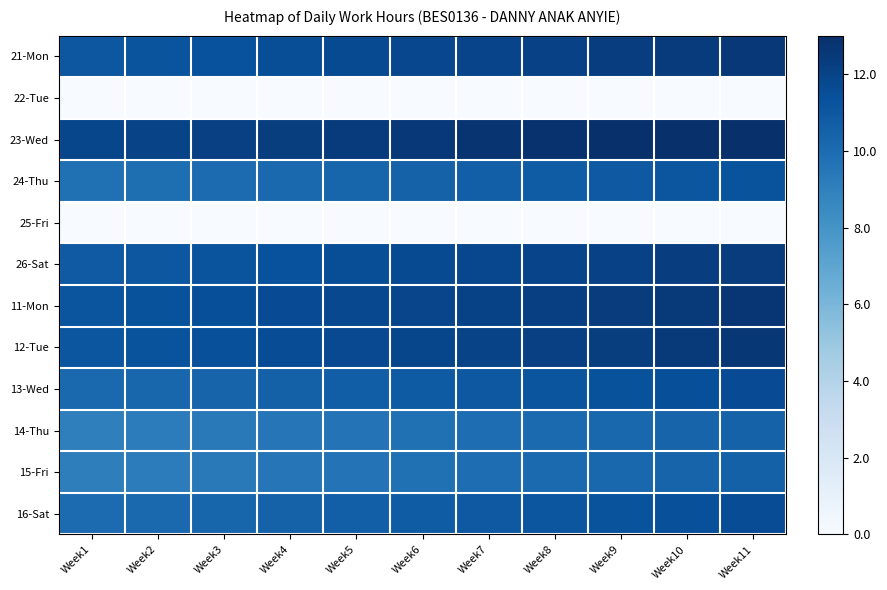

Reading left to right, transcribe all the data shown in this chart.

21-Mon: Week1=11.1	Week2=11.2	Week3=11.4	Week4=11.5	Week5=11.7	Week6=11.8	Week7=12.0	Week8=12.1	Week9=12.2	Week10=12.4	Week11=12.6
22-Tue: Week1=0.0	Week2=0.0	Week3=0.0	Week4=0.0	Week5=0.0	Week6=0.0	Week7=0.0	Week8=0.0	Week9=0.0	Week10=0.0	Week11=0.0
23-Wed: Week1=11.8	Week2=12.0	Week3=12.1	Week4=12.3	Week5=12.4	Week6=12.6	Week7=12.7	Week8=12.9	Week9=13.0	Week10=13.2	Week11=13.3
24-Thu: Week1=9.8	Week2=9.9	Week3=10.1	Week4=10.2	Week5=10.3	Week6=10.5	Week7=10.7	Week8=10.8	Week9=10.9	Week10=11.1	Week11=11.2
25-Fri: Week1=0.0	Week2=0.0	Week3=0.0	Week4=0.0	Week5=0.0	Week6=0.0	Week7=0.0	Week8=0.0	Week9=0.0	Week10=0.0	Week11=0.0
26-Sat: Week1=10.9	Week2=11.0	Week3=11.2	Week4=11.3	Week5=11.5	Week6=11.6	Week7=11.8	Week8=11.9	Week9=12.1	Week10=12.2	Week11=12.4
11-Mon: Week1=11.2	Week2=11.3	Week3=11.5	Week4=11.6	Week5=11.8	Week6=11.9	Week7=12.1	Week8=12.2	Week9=12.4	Week10=12.5	Week11=12.7
12-Tue: Week1=11.1	Week2=11.3	Week3=11.4	Week4=11.6	Week5=11.7	Week6=11.9	Week7=12.0	Week8=12.2	Week9=12.3	Week10=12.5	Week11=12.6
13-Wed: Week1=10.1	Week2=10.3	Week3=10.4	Week4=10.6	Week5=10.7	Week6=10.9	Week7=11.0	Week8=11.2	Week9=11.3	Week10=11.5	Week11=11.6
14-Thu: Week1=9.0	Week2=9.2	Week3=9.3	Week4=9.5	Week5=9.6	Week6=9.8	Week7=9.9	Week8=10.1	Week9=10.2	Week10=10.4	Week11=10.5
15-Fri: Week1=9.0	Week2=9.2	Week3=9.3	Week4=9.5	Week5=9.6	Week6=9.8	Week7=9.9	Week8=10.1	Week9=10.2	Week10=10.4	Week11=10.5
16-Sat: Week1=10.1	Week2=10.2	Week3=10.4	Week4=10.5	Week5=10.7	Week6=10.8	Week7=11.0	Week8=11.1	Week9=11.2	Week10=11.4	Week11=11.6